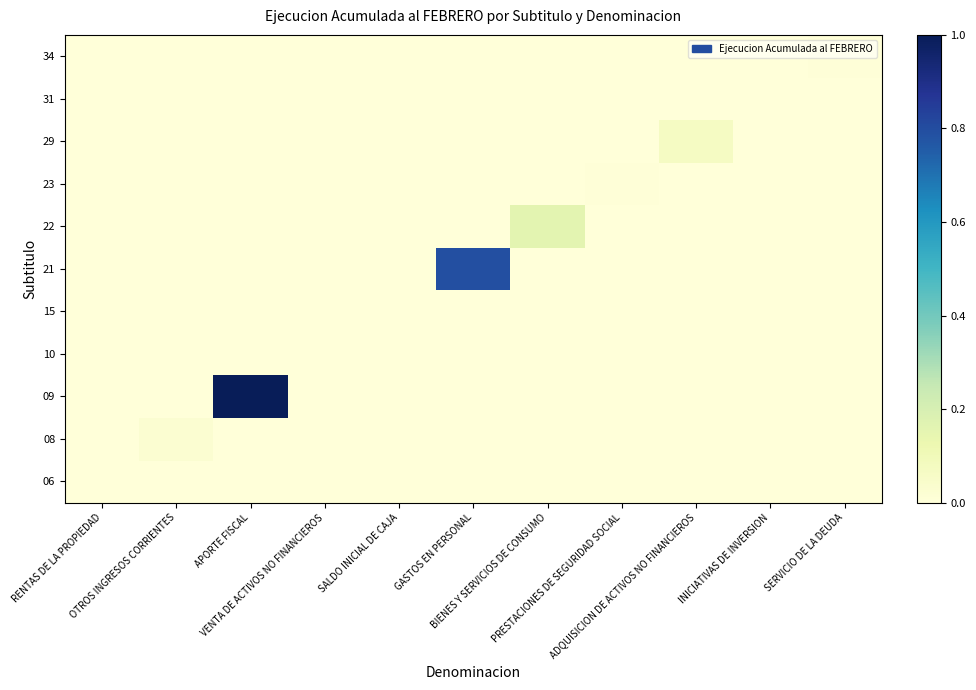

Which has a higher value, RENTAS DE LA PROPIEDAD or VENTA DE ACTIVOS NO FINANCIEROS?

RENTAS DE LA PROPIEDAD